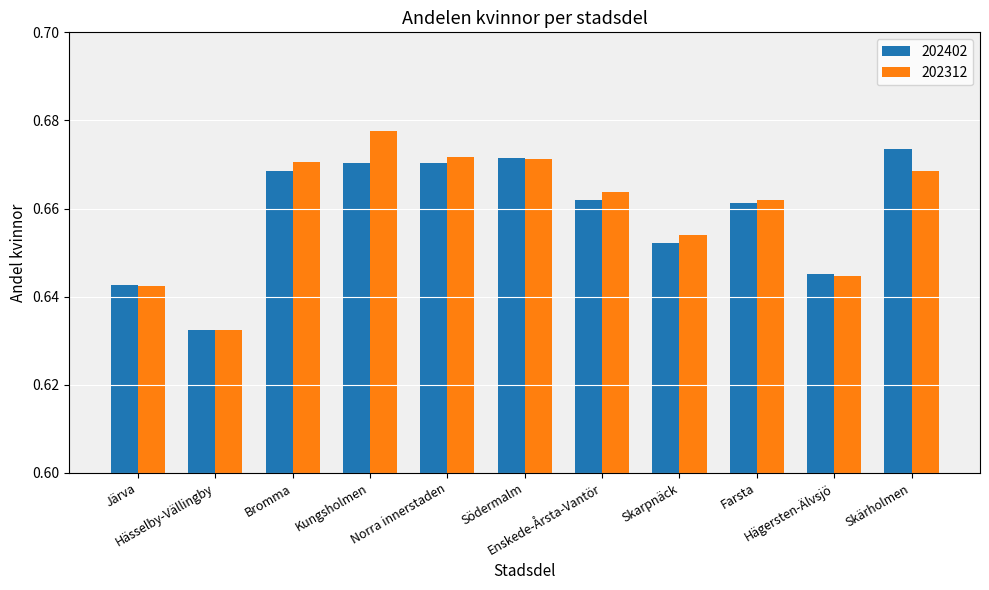

At which category does the chart reach its peak across all series?

Kungsholmen